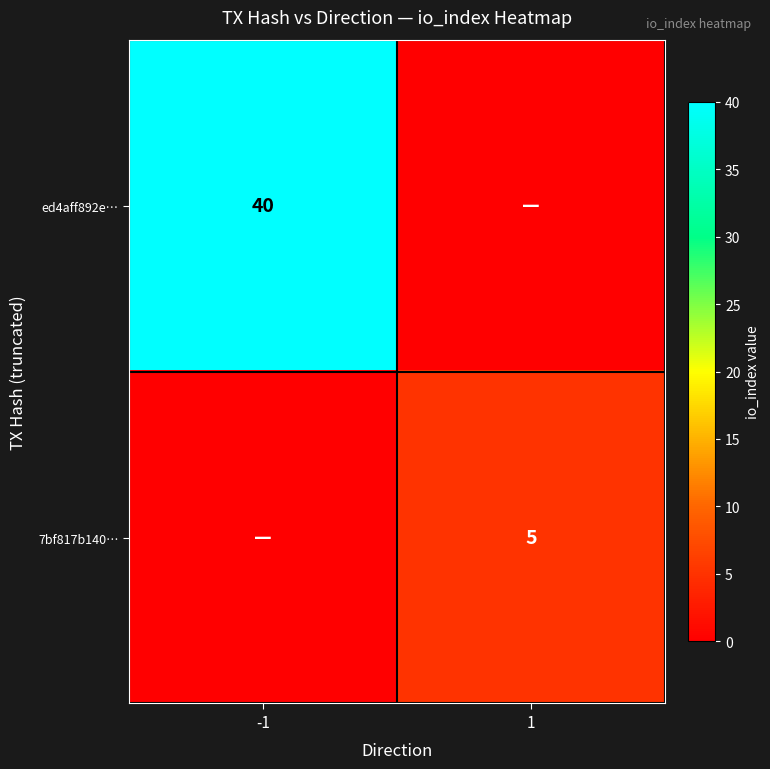

At which category is the sum across all series the highest?

-1